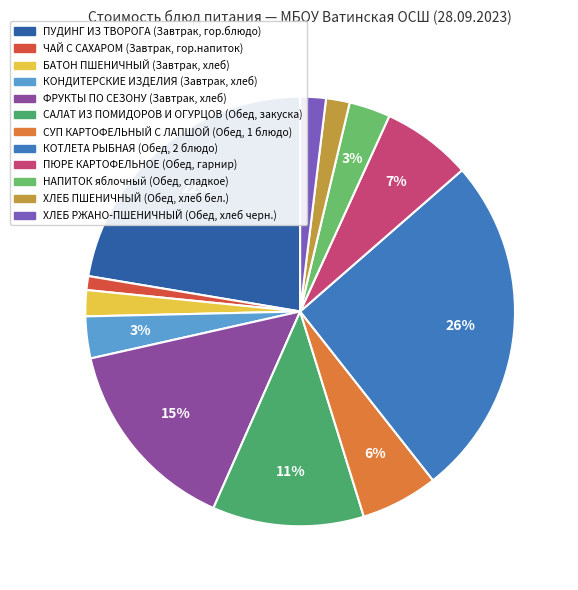

To the nearest percent, what is the difference between the largest and smallest slice percentages?

25%